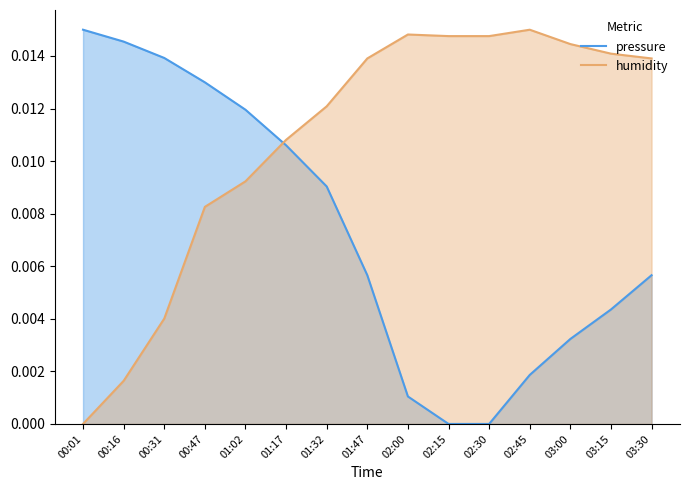

Which category has the highest value across all series?

00:01